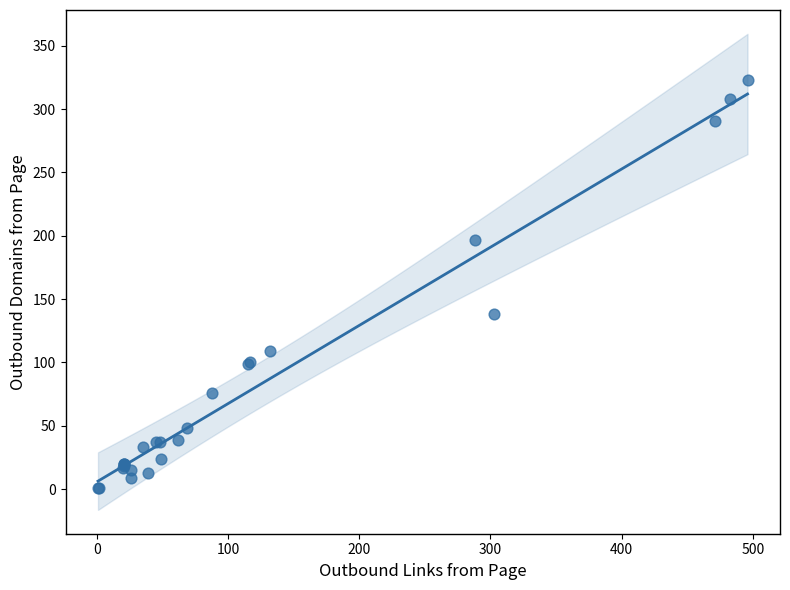

What Y value in the scatter plot is closest to 162?

138